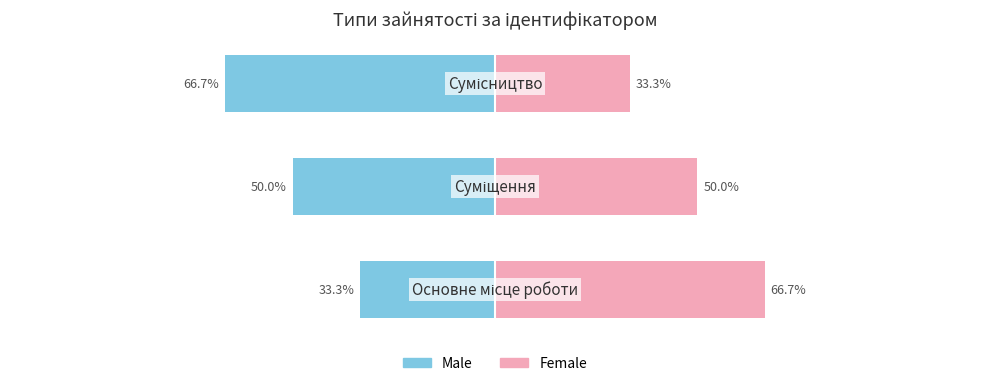

What is the minimum value for Ідентифікатор (Male)?

-66.7